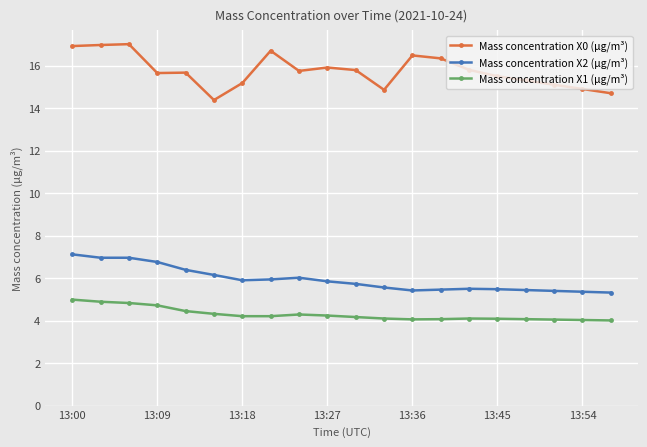

What are all the series names shown in the legend?

Mass concentration X0 (μg/m³), Mass concentration X2 (μg/m³), Mass concentration X1 (μg/m³)